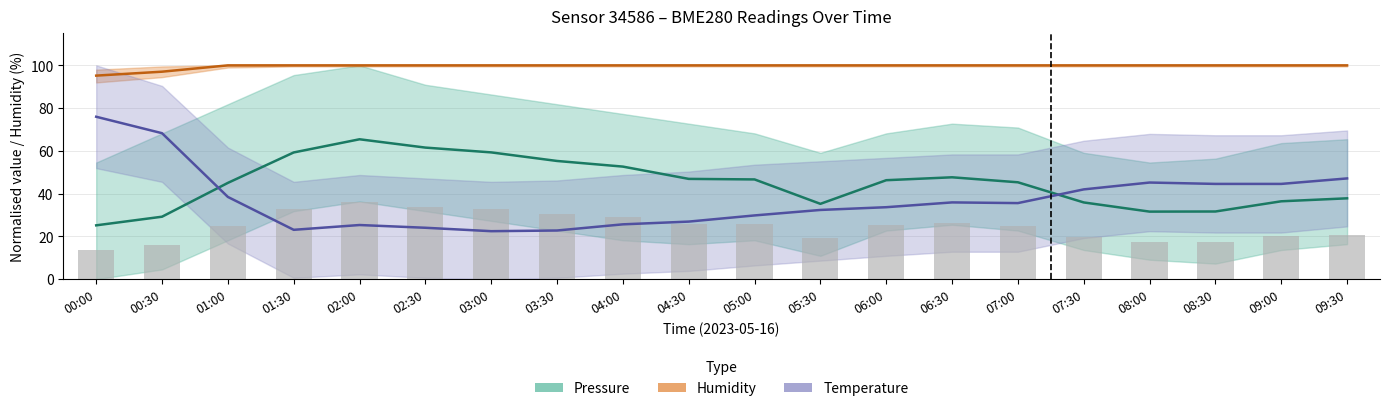

True or false: Humidity (%) has a value of 100.0 at 04:30.

True